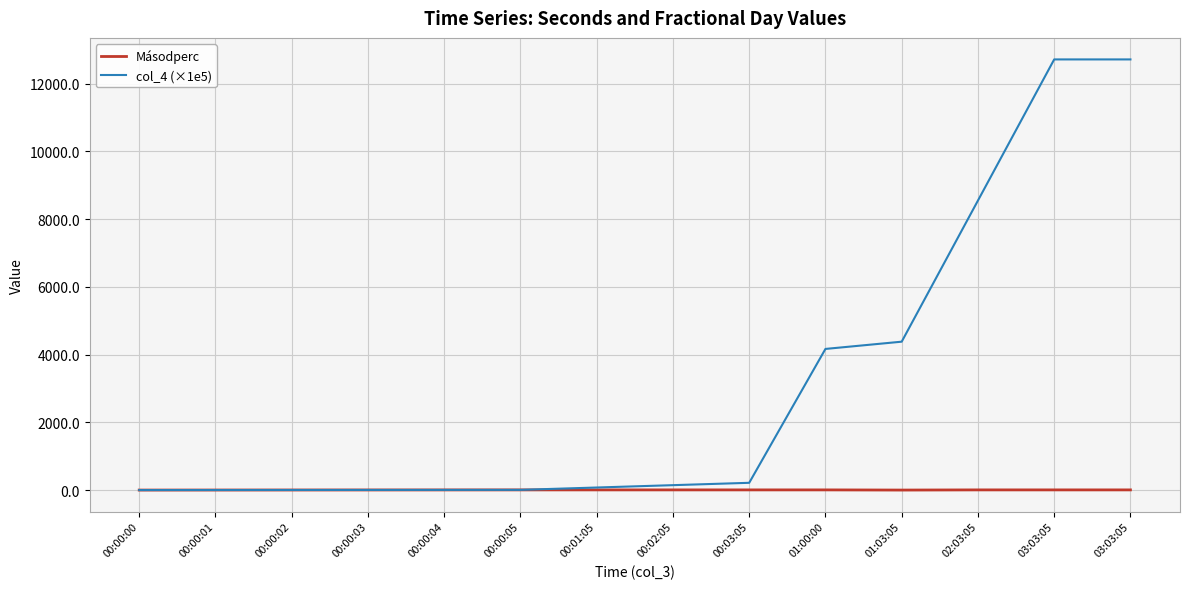

Which series changed the most between 00:00:00 and 00:01:05?

col_4 (×1e5)